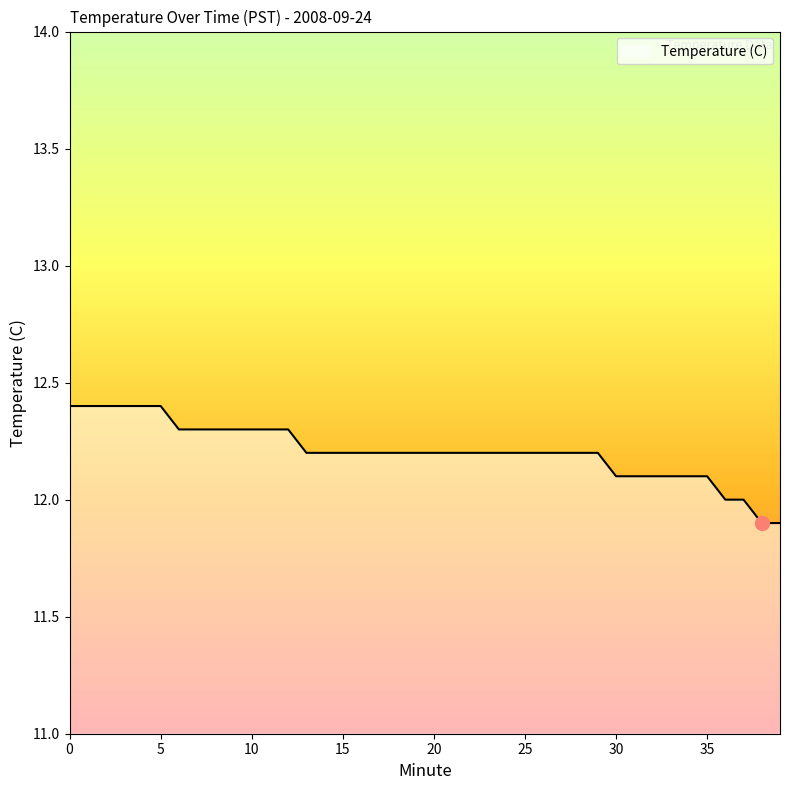

Reading left to right, list all the values displayed in this chart.

12.4	12.4	12.4	12.4	12.4	12.4	12.3	12.3	12.3	12.3	12.3	12.3	12.3	12.2	12.2	12.2	12.2	12.2	12.2	12.2	12.2	12.2	12.2	12.2	12.2	12.2	12.2	12.2	12.2	12.2	12.1	12.1	12.1	12.1	12.1	12.1	12.0	12.0	11.9	11.9